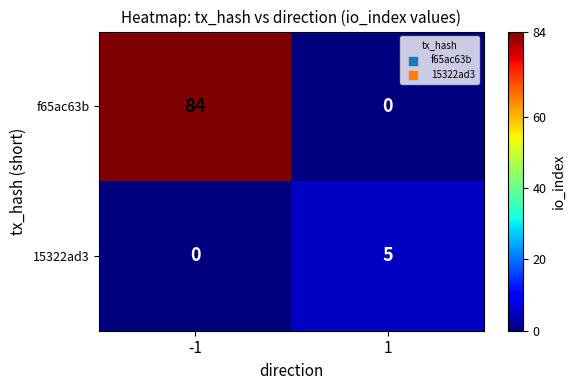

True or false: f65ac63b has a value of -38 at 1.

False